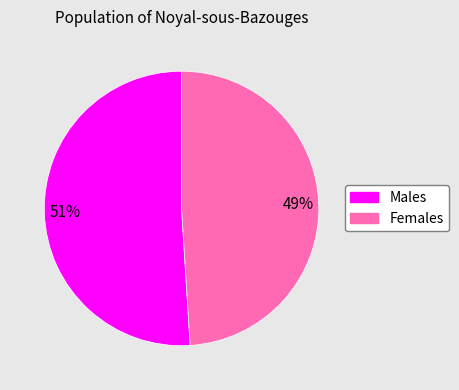

To the nearest percent, what is the difference between the largest and smallest slice percentages?

2%